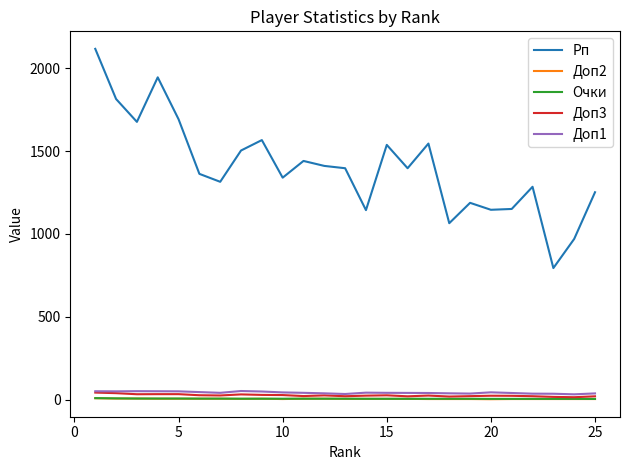

True or false: Очки and Рп intersect in this chart.

False